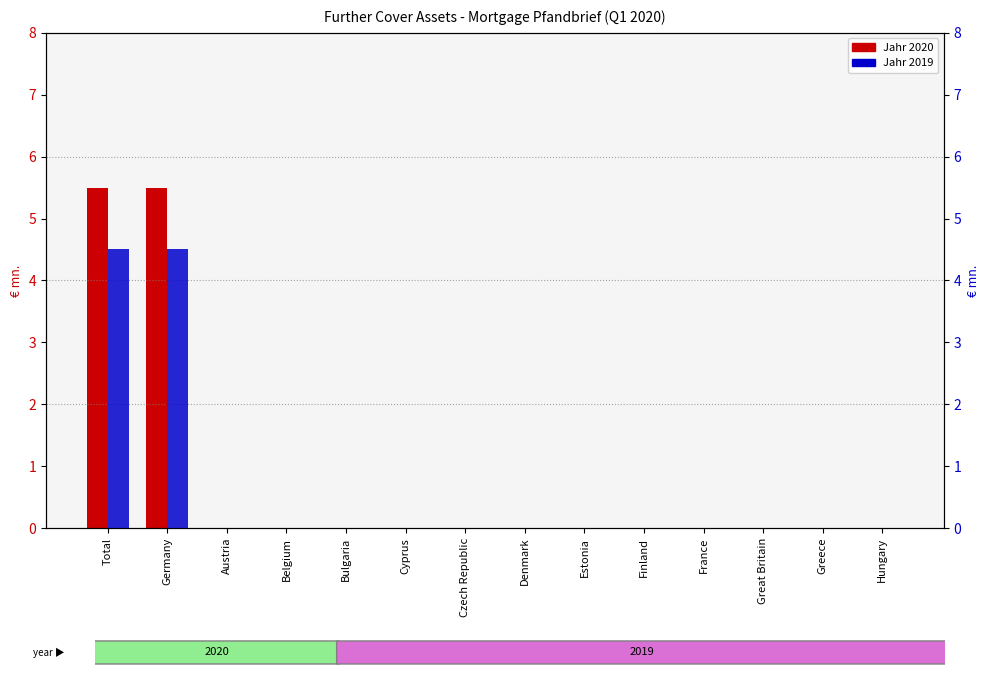

Reading left to right, transcribe all the data shown in this chart.

Jahr 2020: Total=5.5	Germany=5.5	Austria=0.0	Belgium=0.0	Bulgaria=0.0	Cyprus=0.0	Czech Republic=0.0	Denmark=0.0	Estonia=0.0	Finland=0.0	France=0.0	Great Britain=0.0	Greece=0.0	Hungary=0.0
Jahr 2019: Total=4.5	Germany=4.5	Austria=0.0	Belgium=0.0	Bulgaria=0.0	Cyprus=0.0	Czech Republic=0.0	Denmark=0.0	Estonia=0.0	Finland=0.0	France=0.0	Great Britain=0.0	Greece=0.0	Hungary=0.0